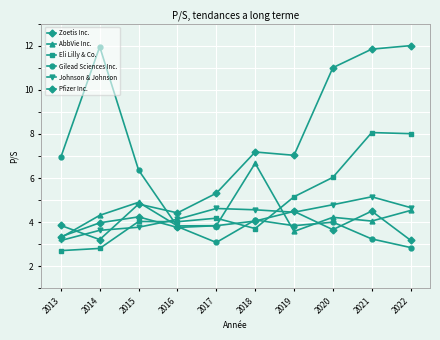

How many series are shown in this chart?

6